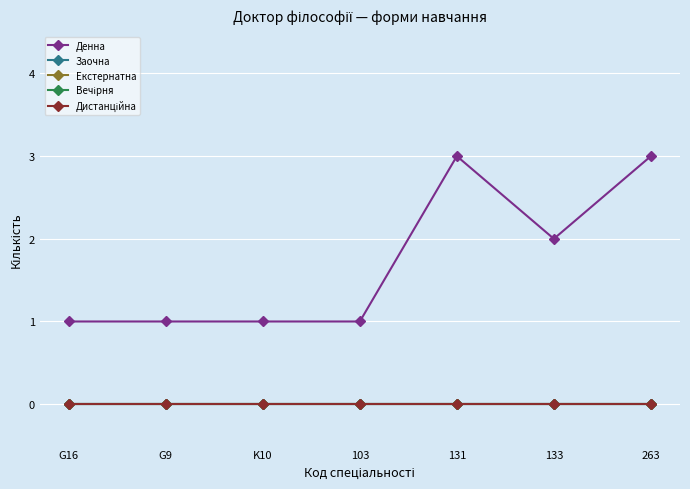

Rank the series at 131 from lowest to highest value.

Заочна, Екстернатна, Вечірня, Дистанційна, Денна